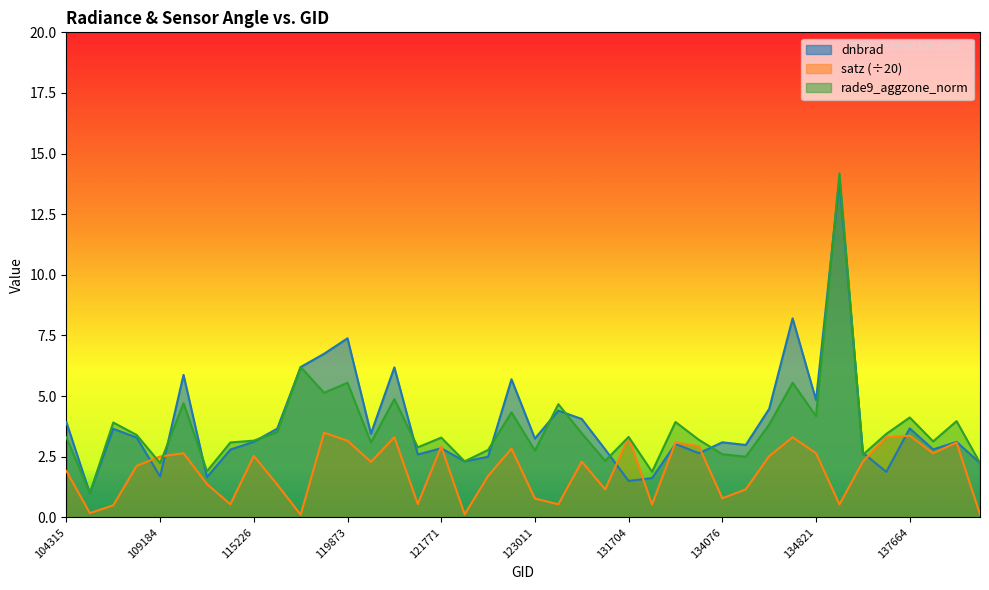

Which series has the largest range (max minus min)?

rade9_aggzone_norm